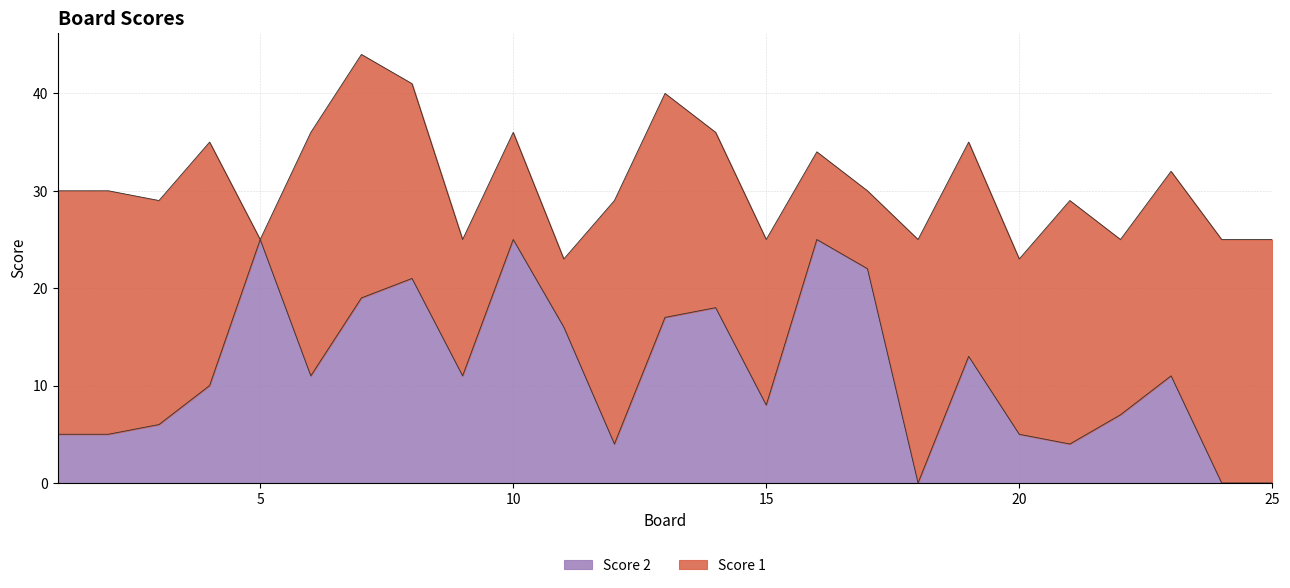

List the labels in order of value, largest first.

5, 10, 16, 17, 8, 7, 14, 13, 11, 19, 6, 9, 23, 4, 15, 22, 3, 1, 2, 20, 12, 21, 18, 24, 25